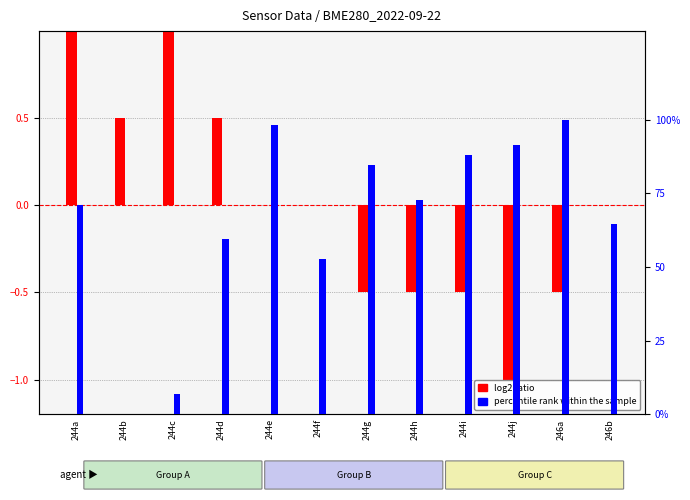

How many groups of bars are there?

12